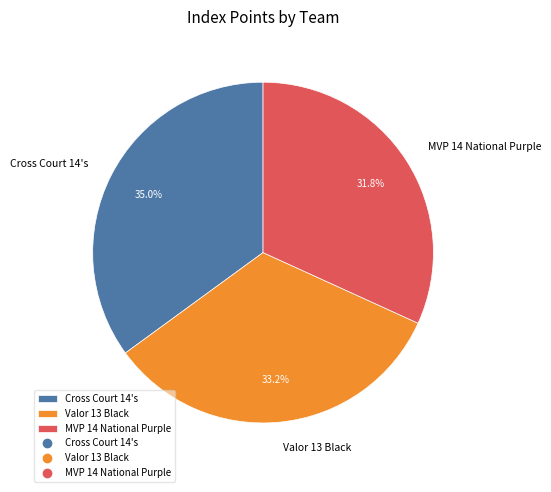

To the nearest percent, what percentage of the pie is MVP 14 National Purple?

32%